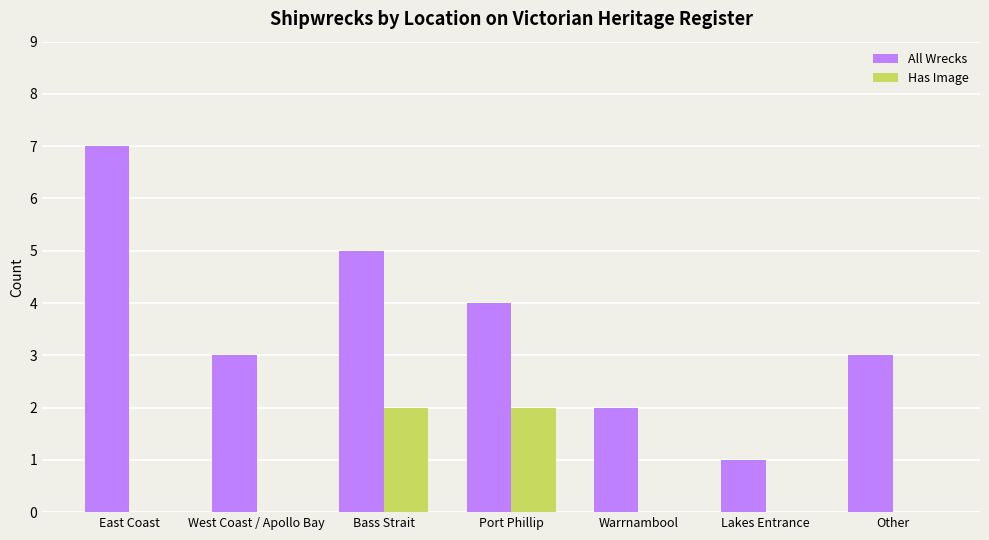

What is the total value across all series at Port Phillip?

6